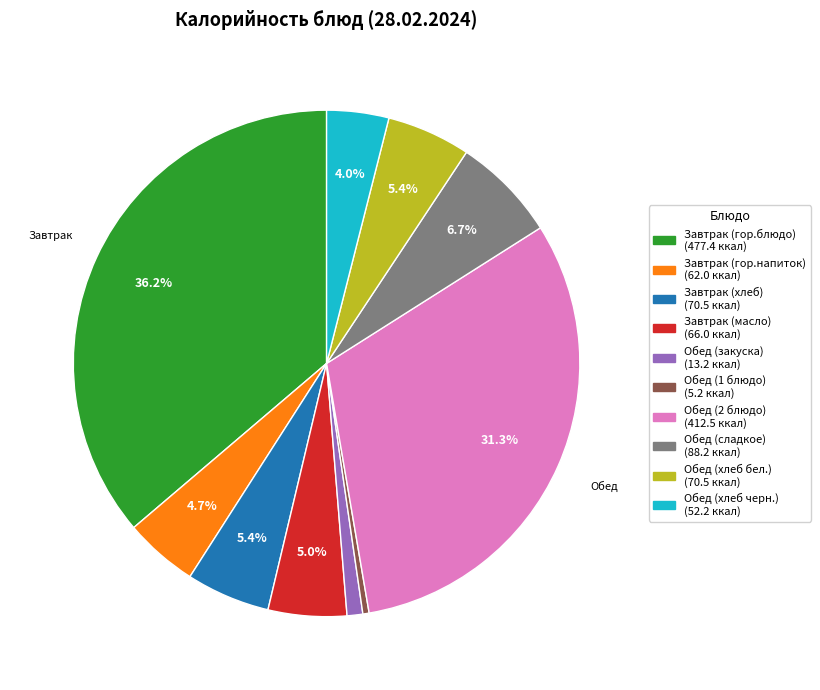

To the nearest percent, what portion does Завтрак (гор.напиток) represent?

5%